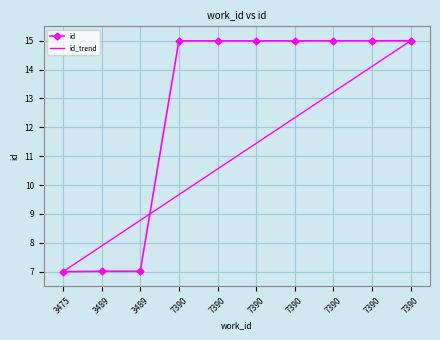

How many values exceed 14?

7